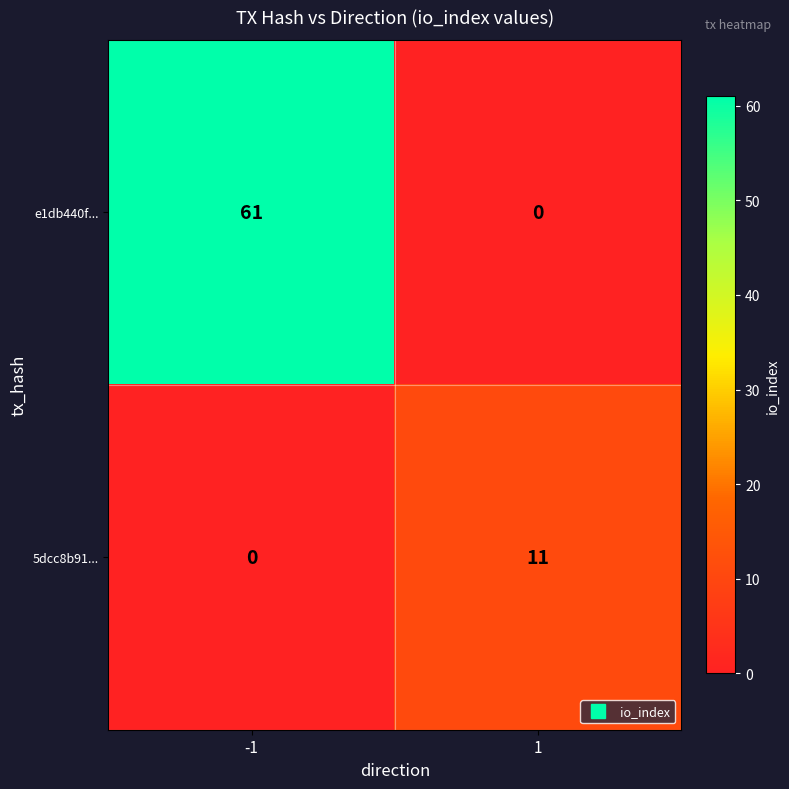

At -1, list the series in order from smallest to largest.

5dcc8b91..., e1db440f...